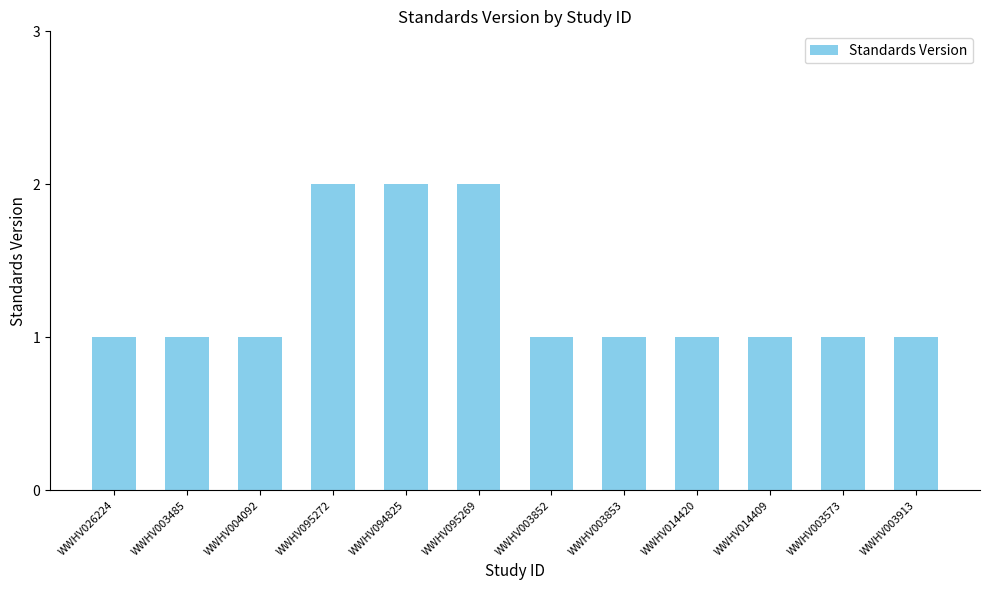

How many bars are there in total?

12